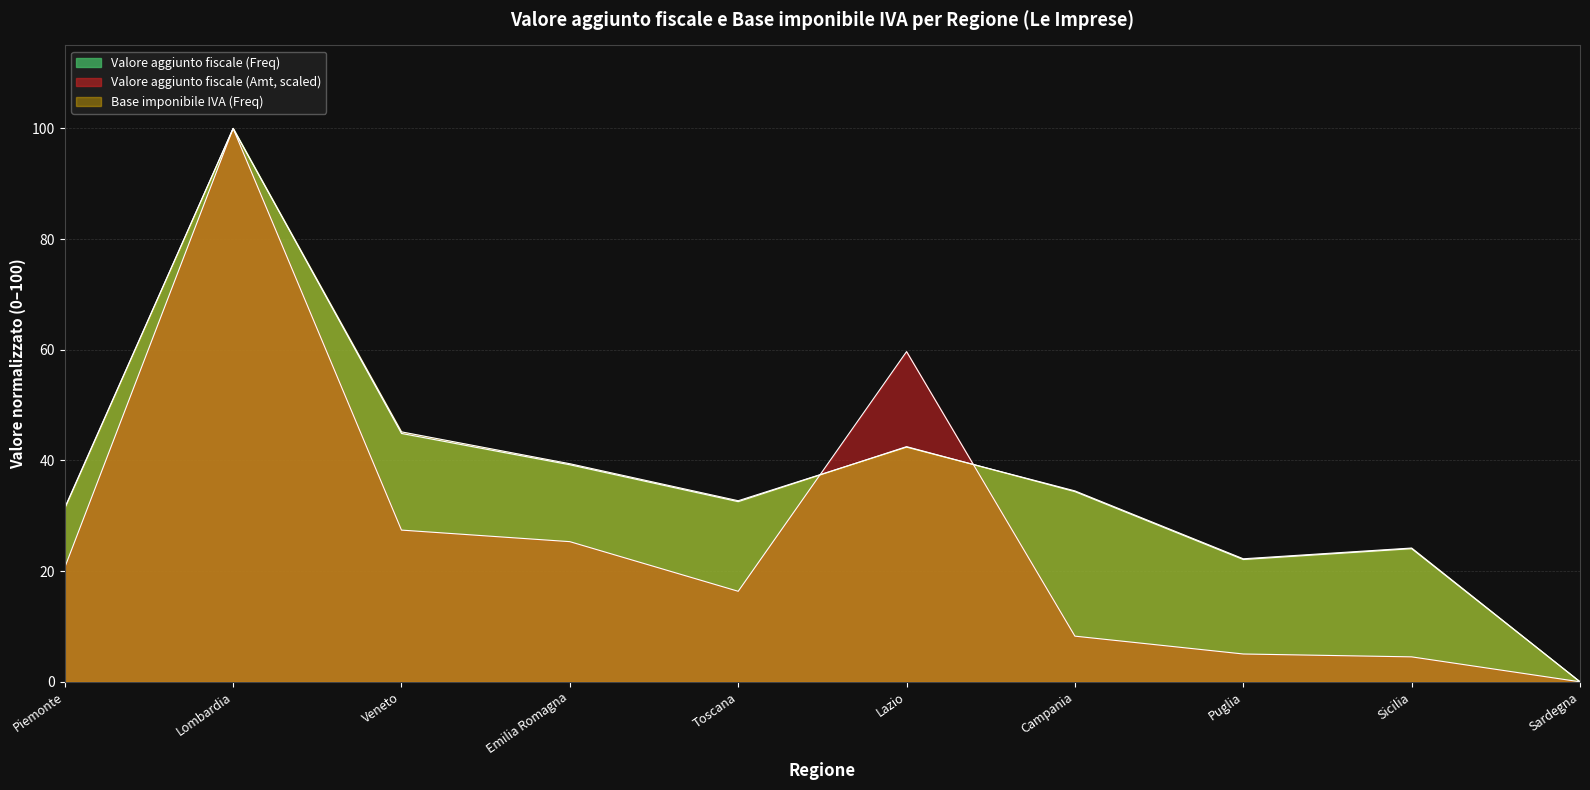

Reading left to right, what are all the values shown in this chart?

Valore aggiunto fiscale (Freq): 31.3	100.0	44.9	39.2	32.6	42.5	34.4	22.1	24.1	0.0
Valore aggiunto fiscale (Amt): 20.7	100.0	27.4	25.3	16.4	59.7	8.2	5.0	4.5	0.0
Base imponibile IVA (Freq): 31.5	100.0	45.2	39.4	32.7	42.4	34.5	22.2	24.2	0.0